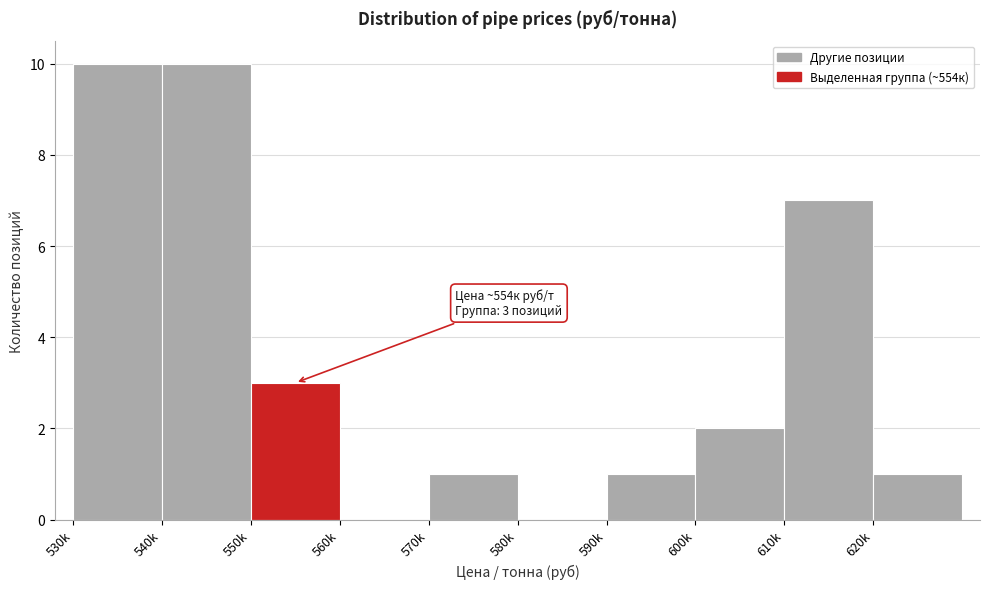

Reading left to right, extract all data points from this chart.

530k=10	540k=10	550k=3	560k=0	570k=1	580k=0	590k=1	600k=2	610k=7	620k=1